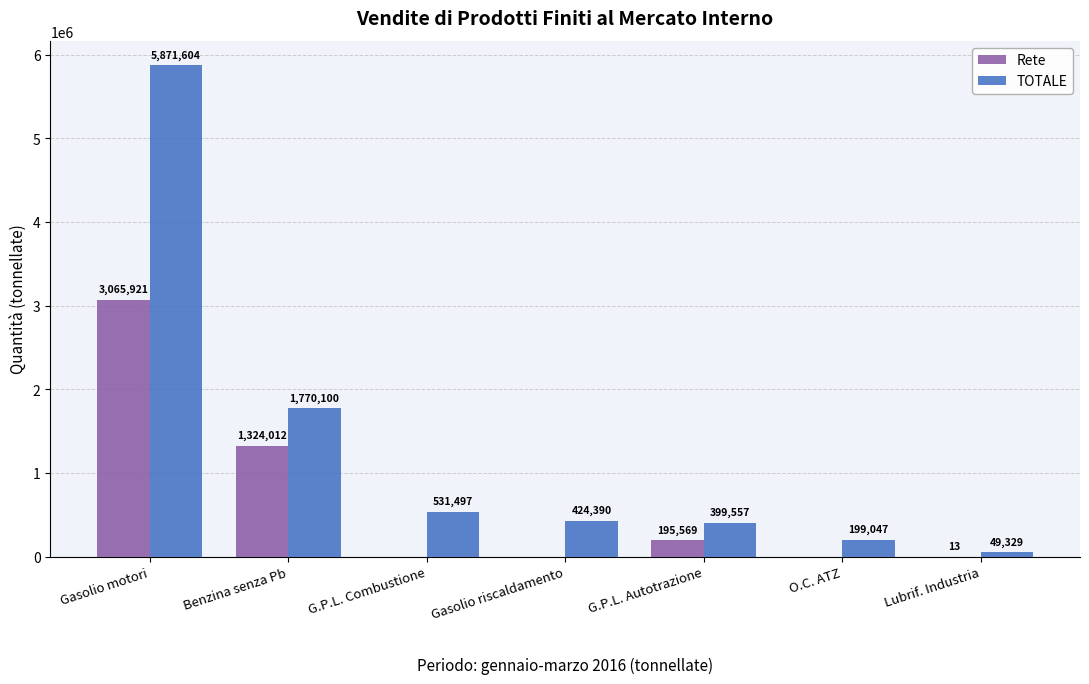

Is the value of Rete at Gasolio riscaldamento greater than the value of TOTALE at G.P.L. Autotrazione?

No